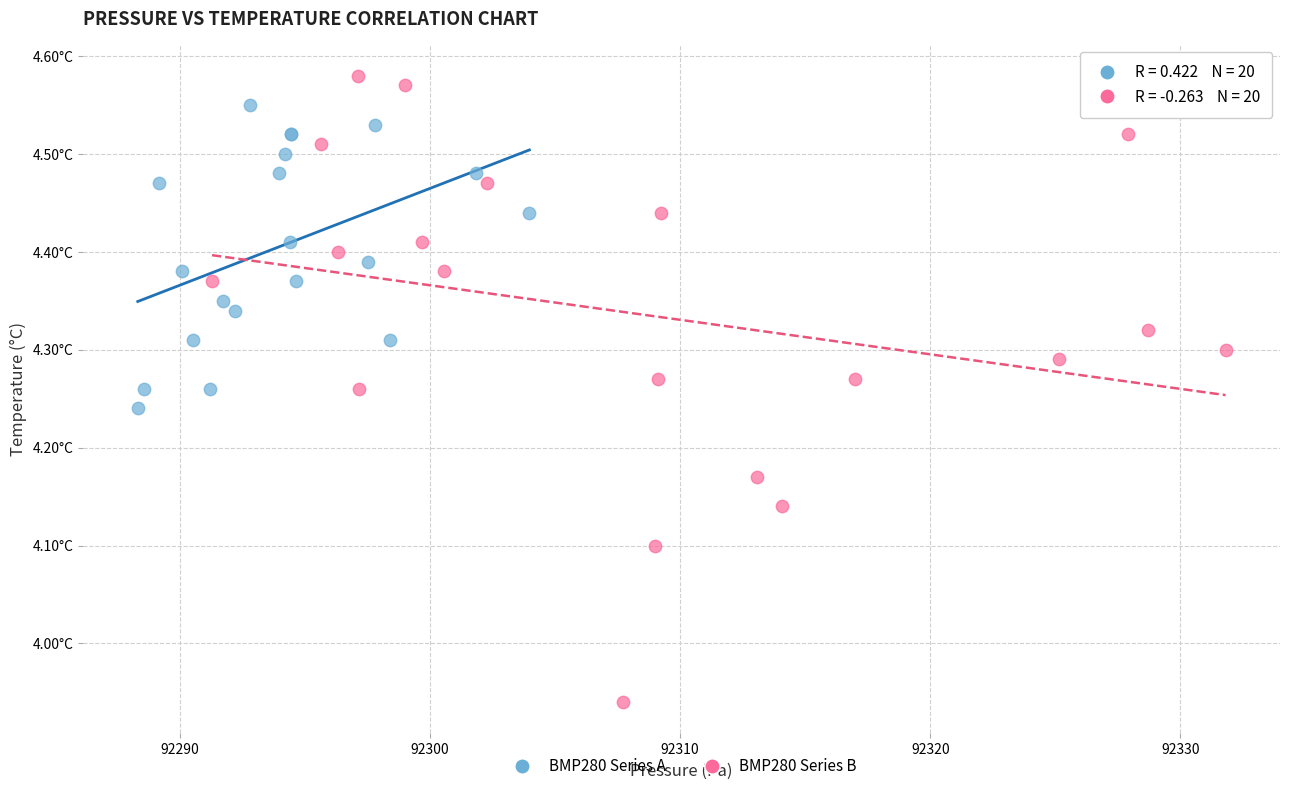

What are all the series names shown in the legend?

BMP280 Series A, BMP280 Series B